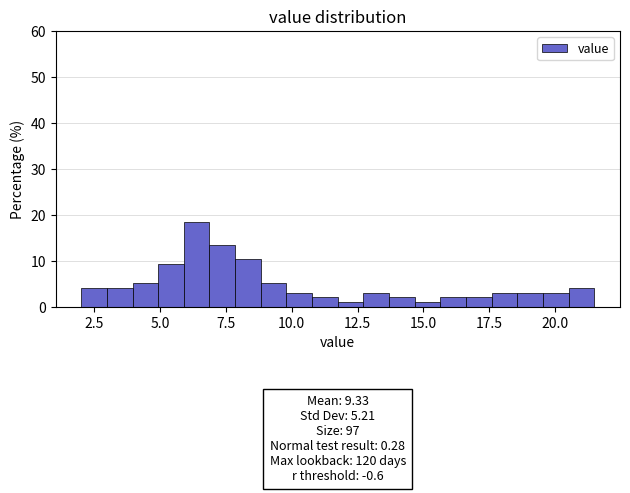

Read against the x-axis, roughly where is the centre of the tallest bar?

6.5